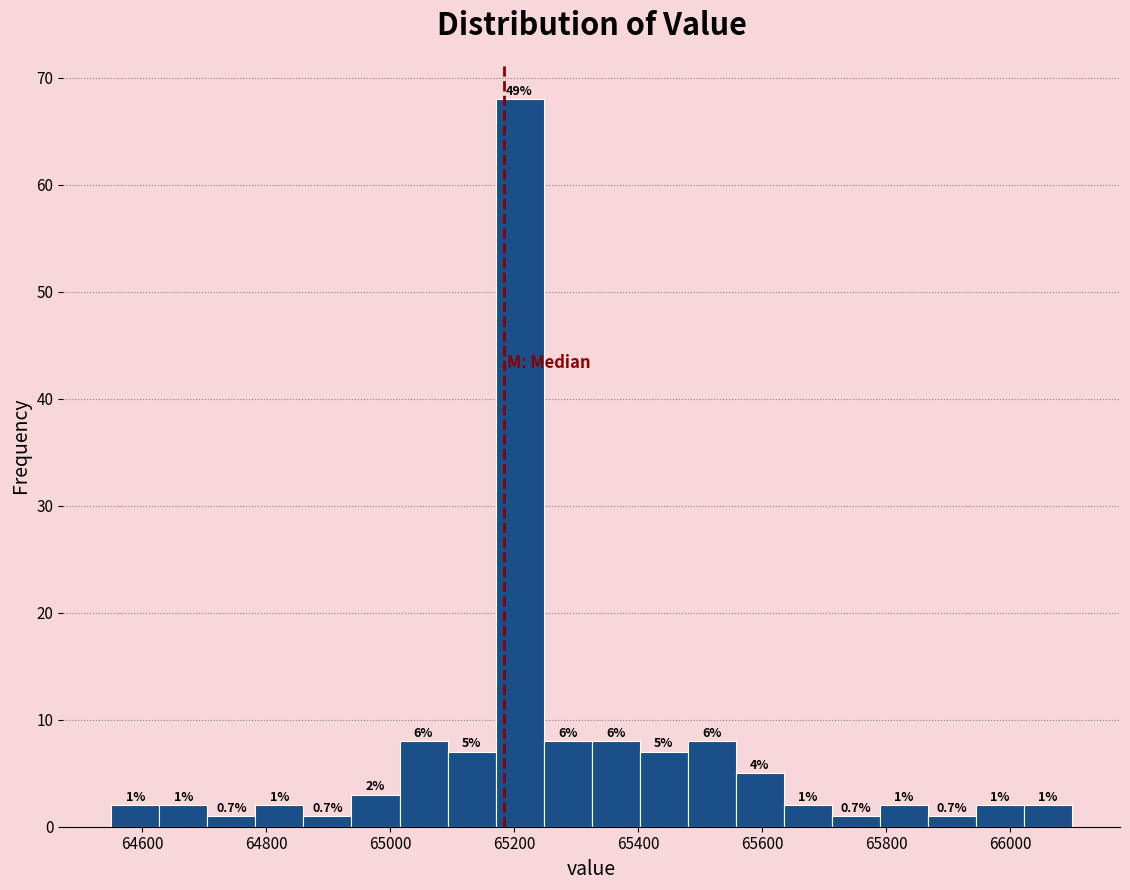

Around what value on the x-axis is the tallest bar? Give the approximate position of its centre, as read against the axis.

65200